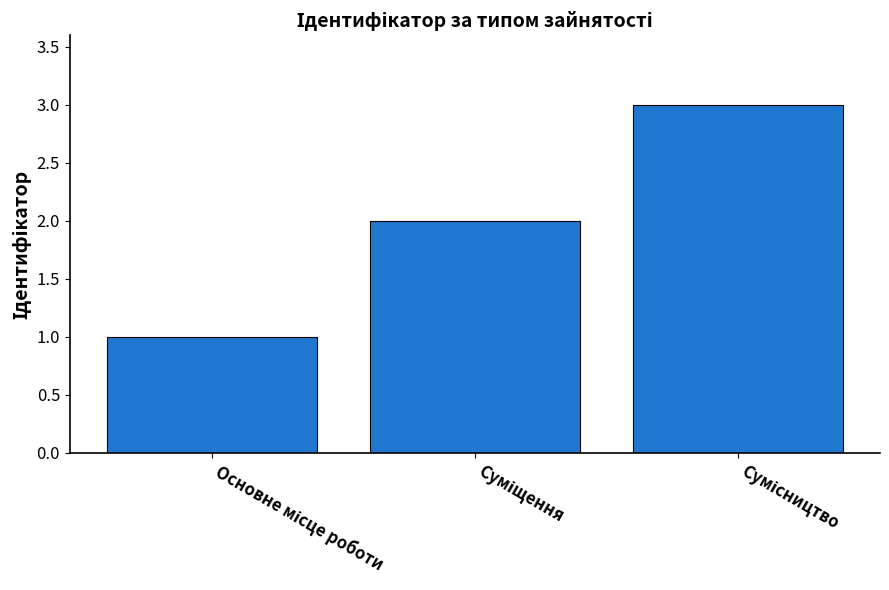

What is the sum of all values?

6